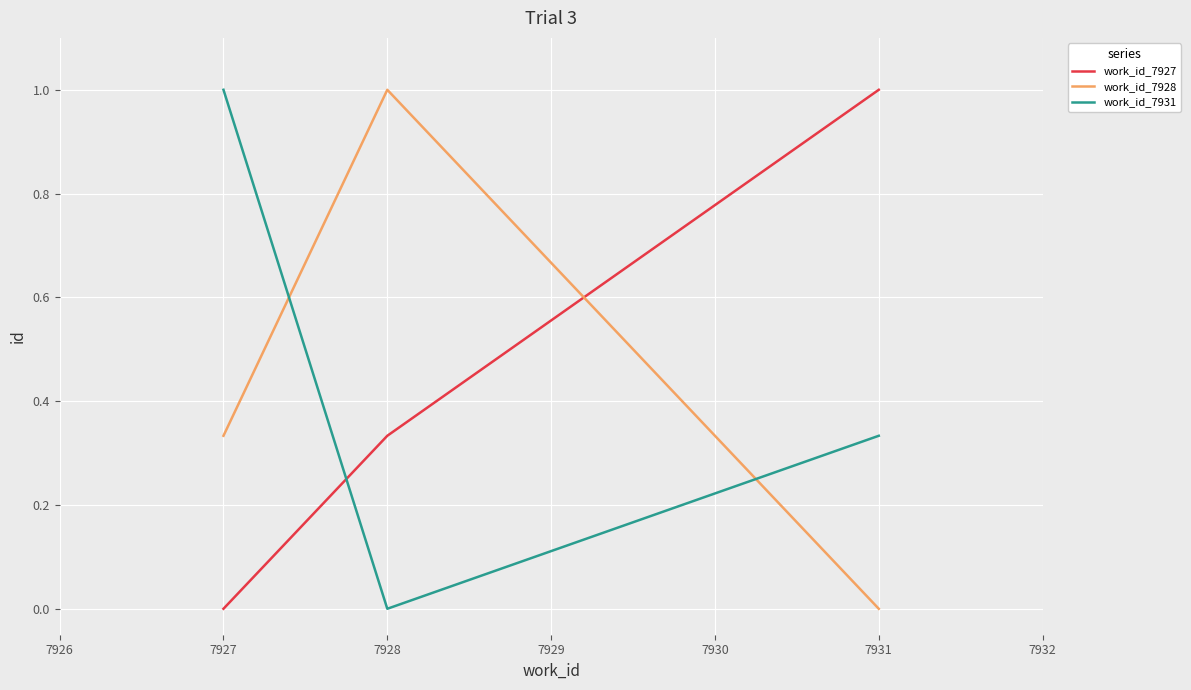

Is it true that work_id_7927 equals -0.5 at 7927?

False